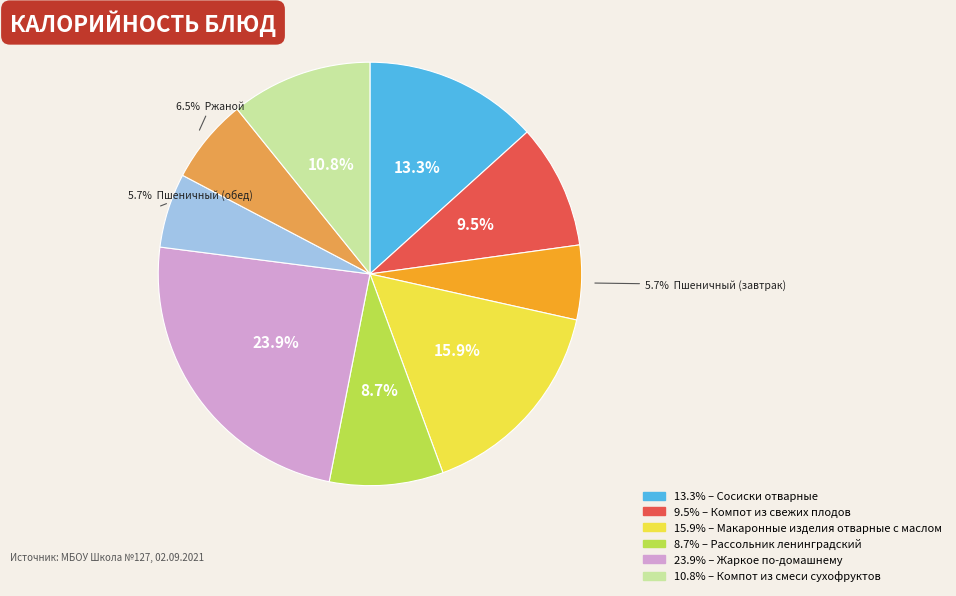

Is there a majority slice in this chart?

No